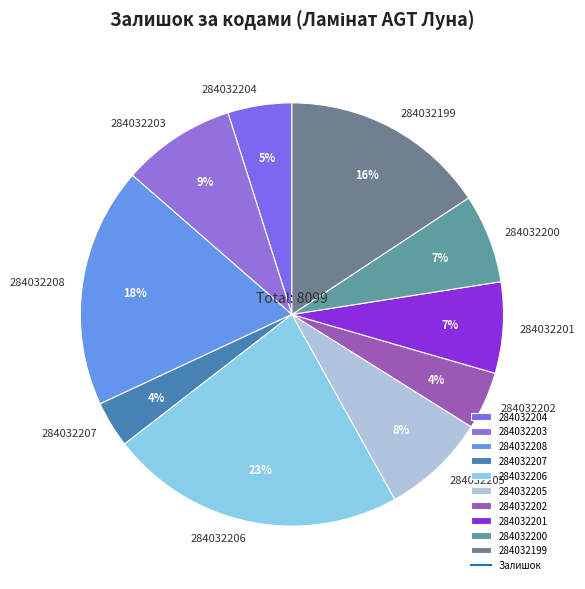

How many segments does this pie chart have?

10